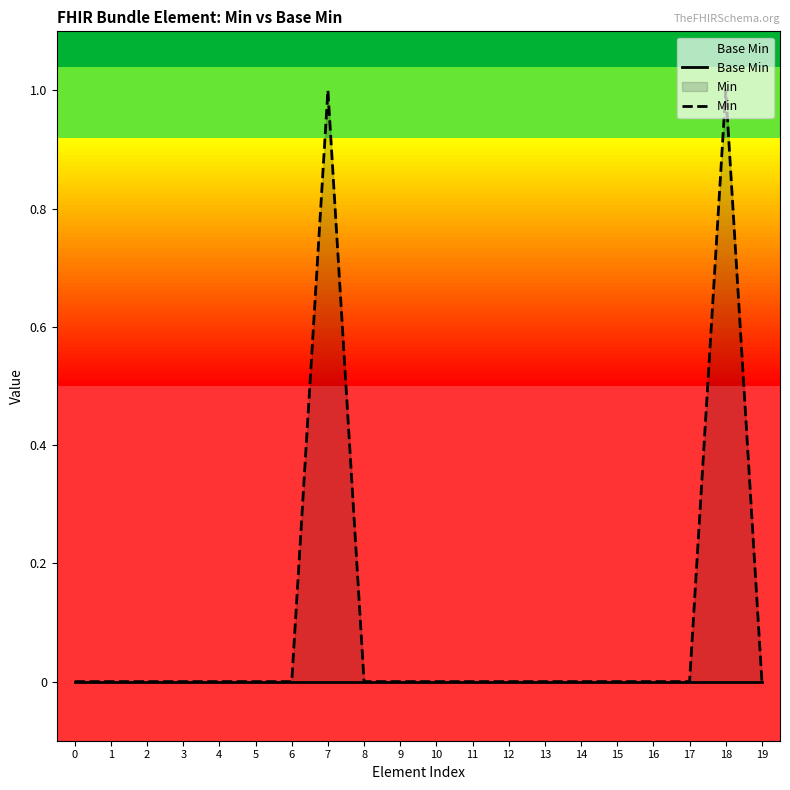

Which series changed the most between 2 and 7?

Min